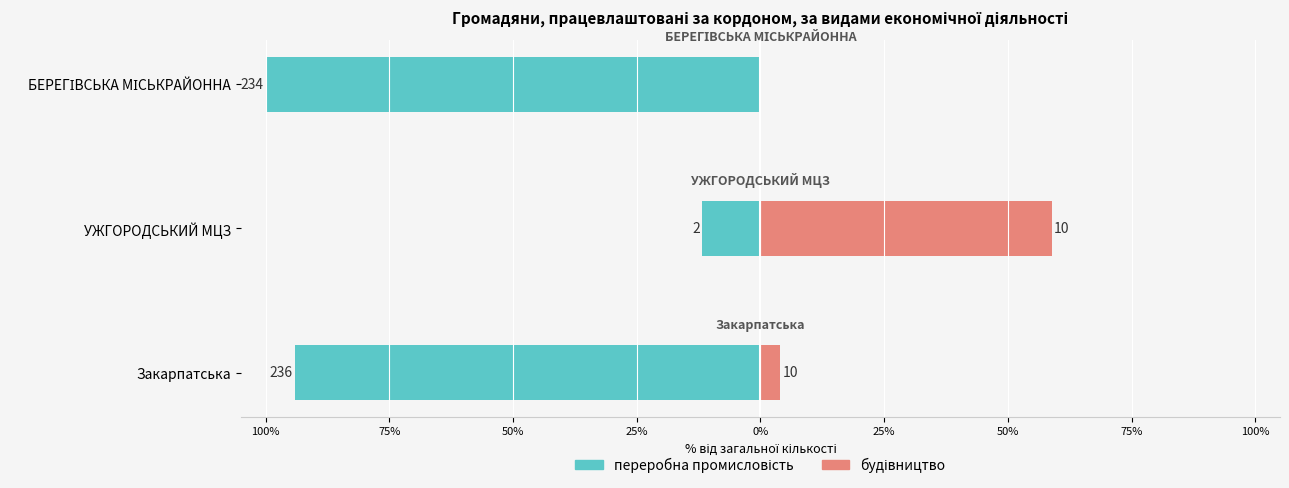

Reading right to left, list all the values displayed in this chart.

переробна промисловість: -100.0	-11.8	-94.0
будівництво: 0.0	58.8	4.0